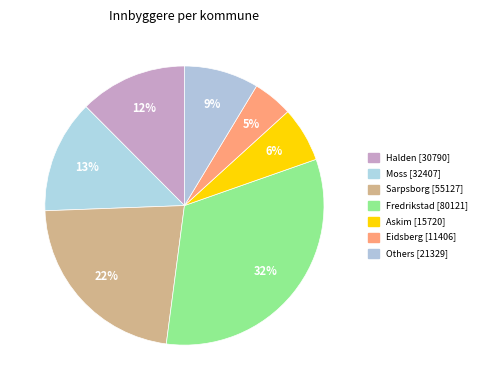

How many slices are in this pie chart?

7